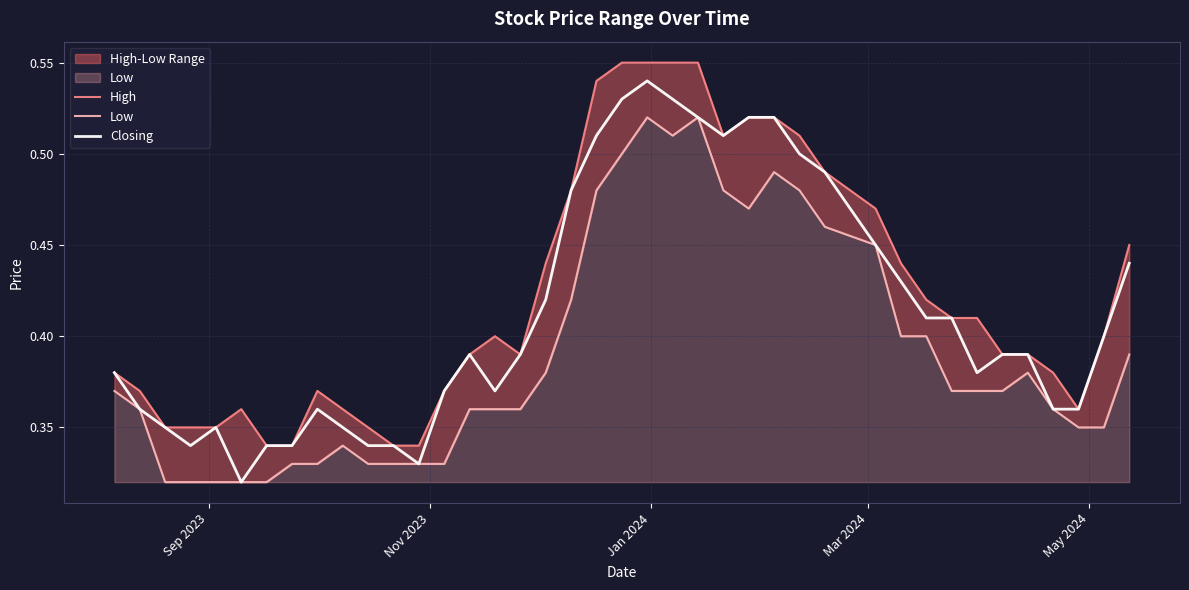

True or false: Closing and High intersect in this chart.

False